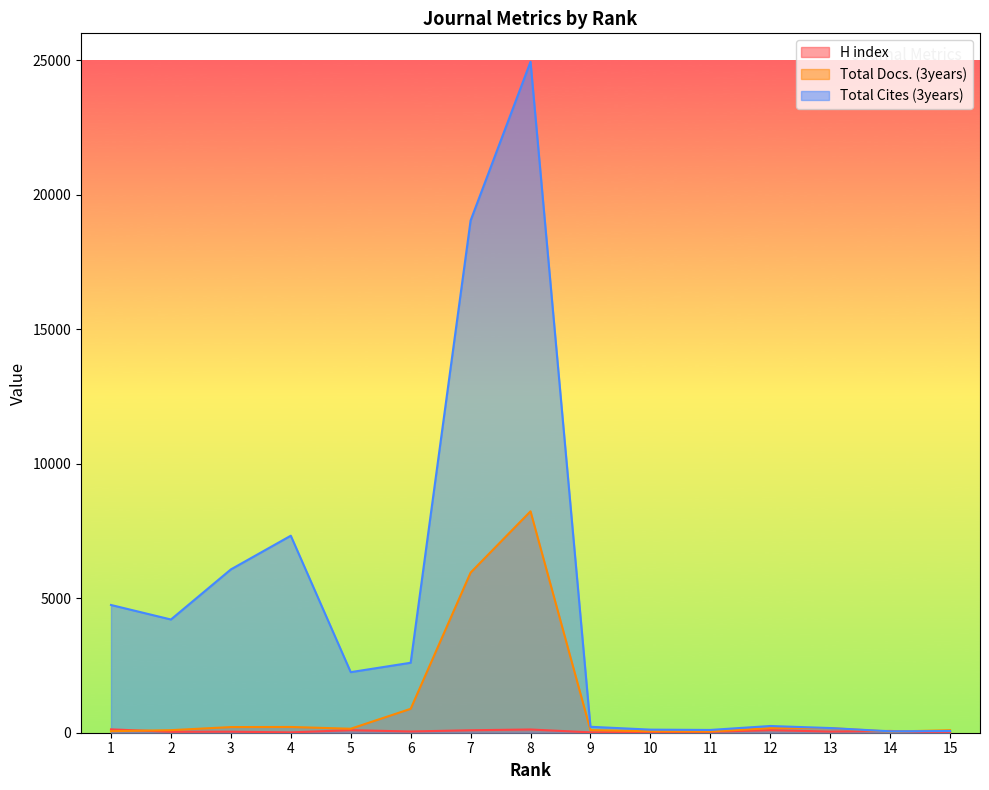

Which series ends up on top after the final intersection of H index and Total Cites (3years)?

Total Cites (3years)